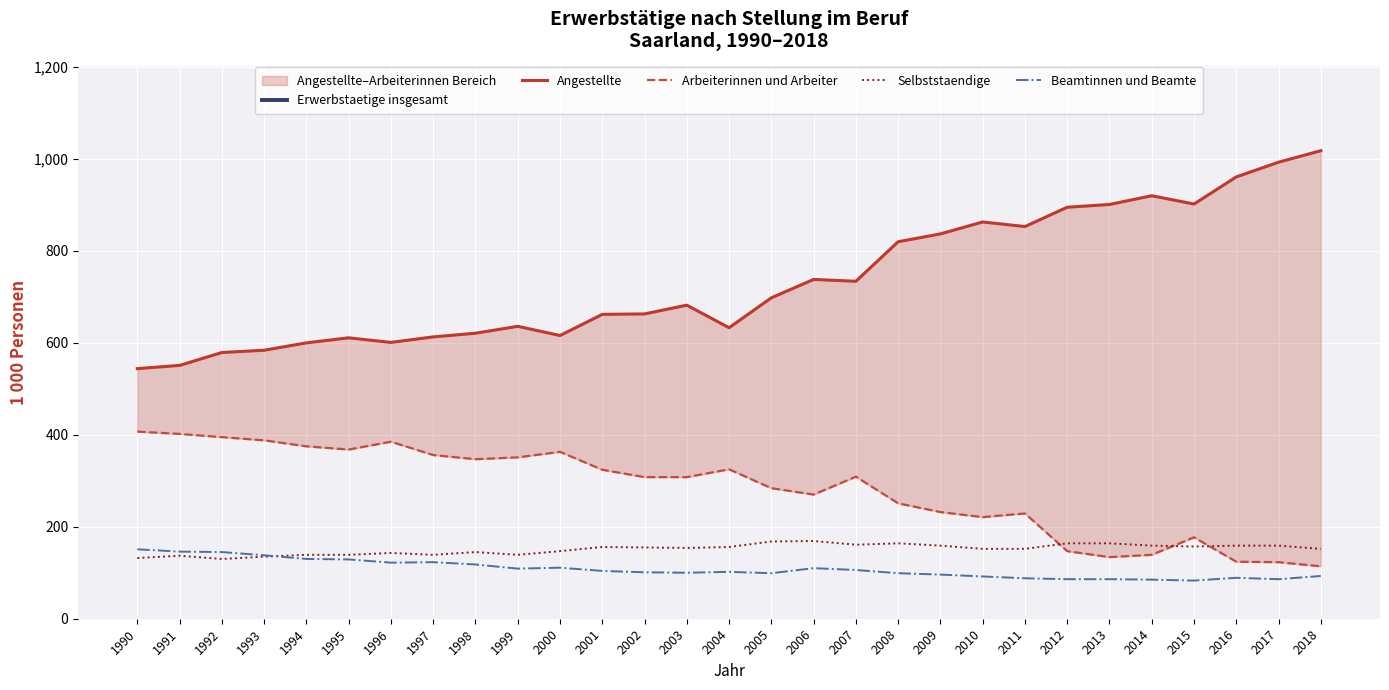

What is the sum of the Beamtinnen und Beamte values at 2010 and 2007?

198